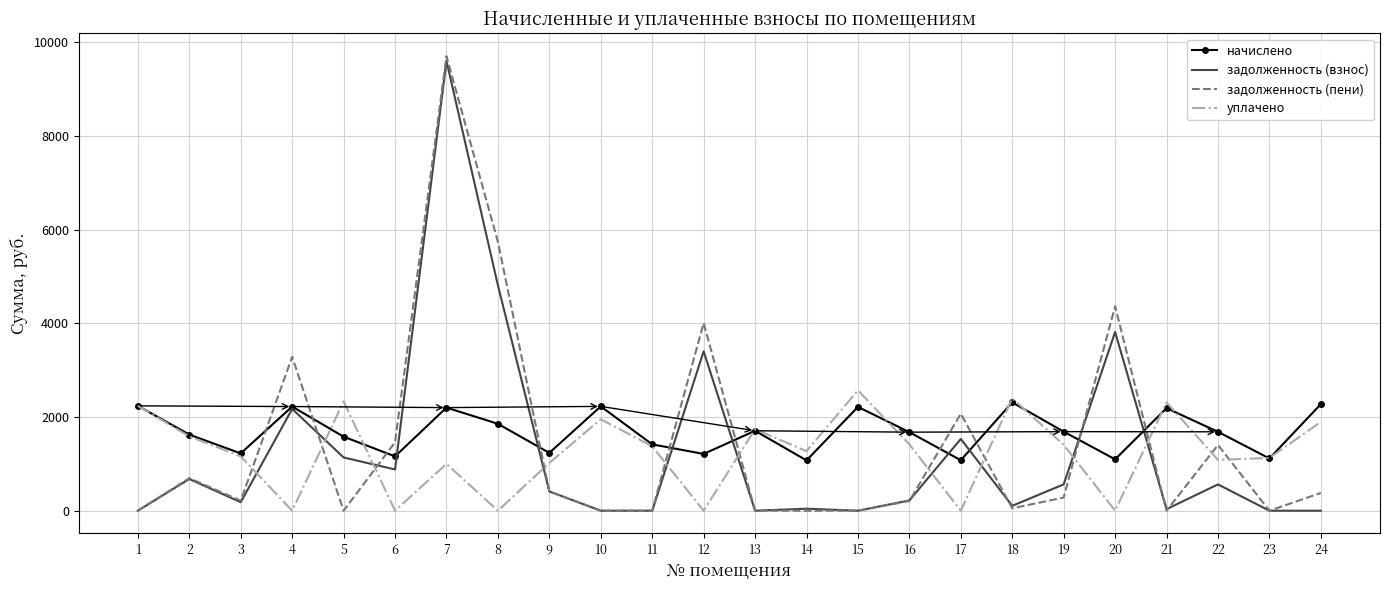

Where is the first local maximum for задолженность (взнос)?

2